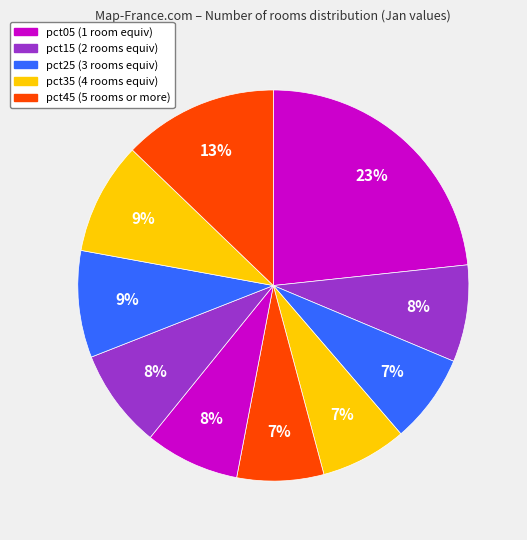

Count the number of slices in the pie.

10